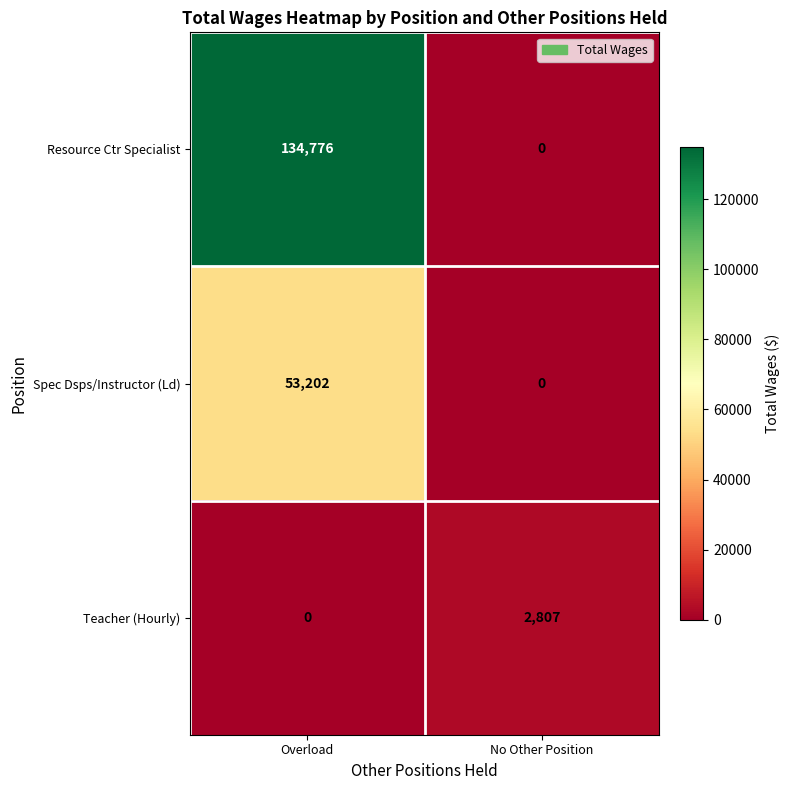

Reading left to right, list all the values displayed in this chart.

Resource Ctr Specialist: Overload=134776	No Other Position=0
Spec Dsps/Instructor (Ld): Overload=53202	No Other Position=0
Teacher (Hourly): Overload=0	No Other Position=2807